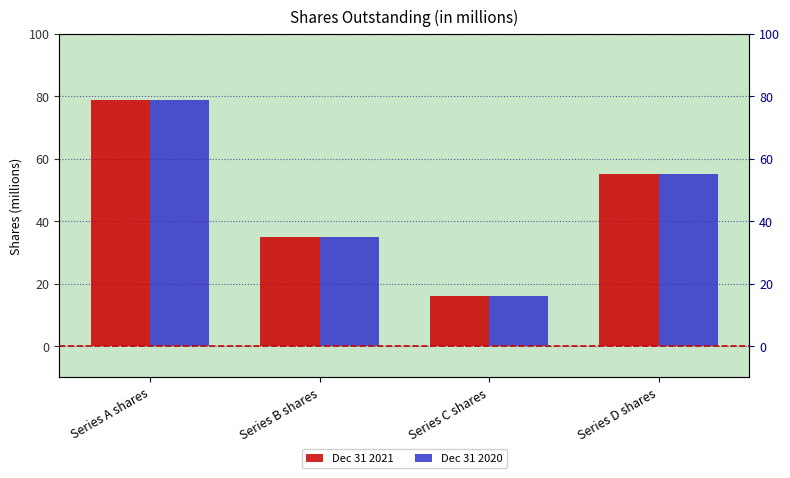

Reading left to right, extract all data points from this chart.

Dec 31 2021: 78.7	35.0	16.2	55.0
Dec 31 2020: 78.7	35.0	16.2	55.0